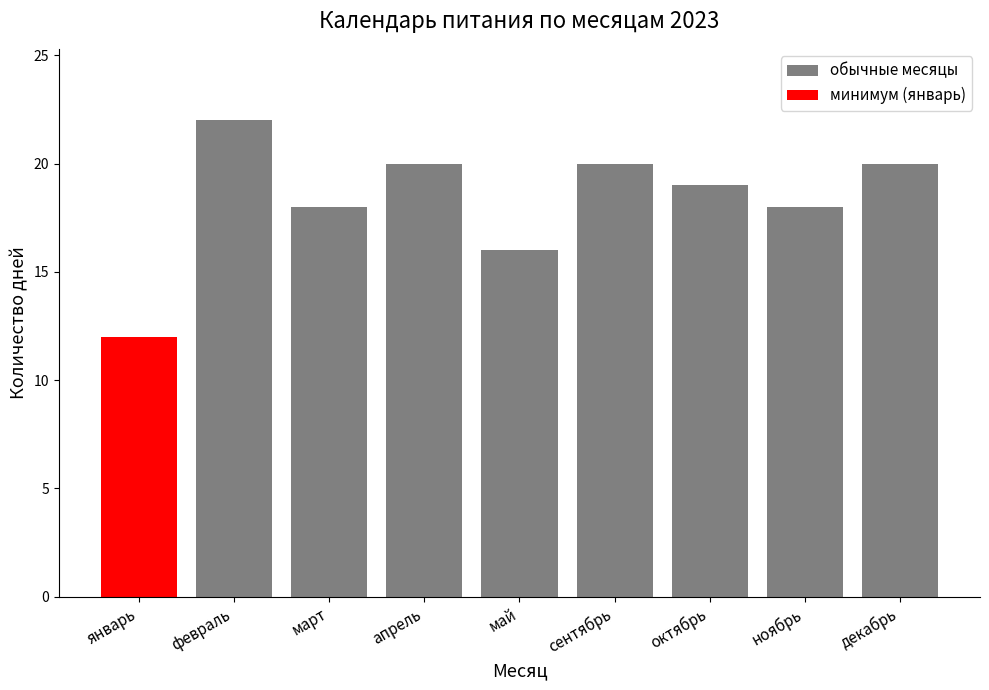

What is the change in value from январь to февраль?

+10